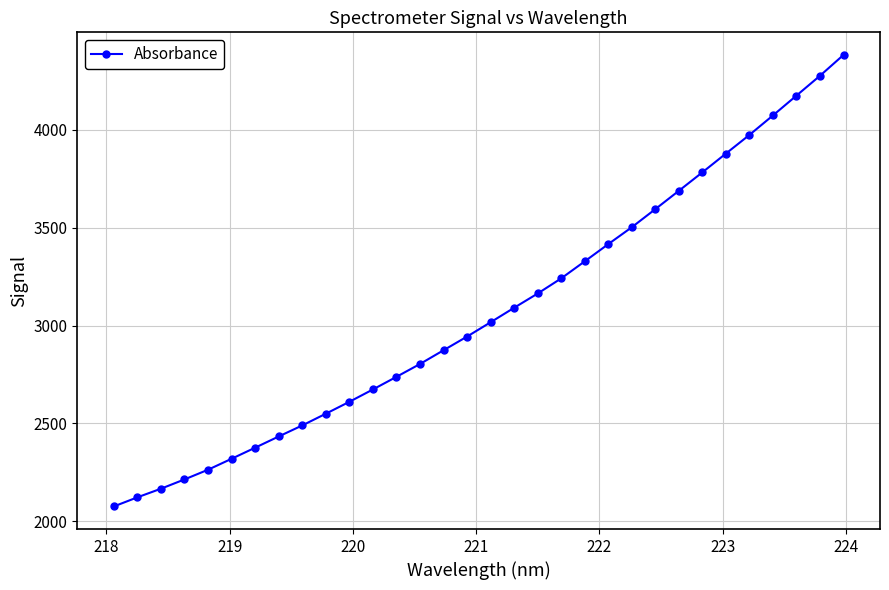

How many values are below 3016?

16